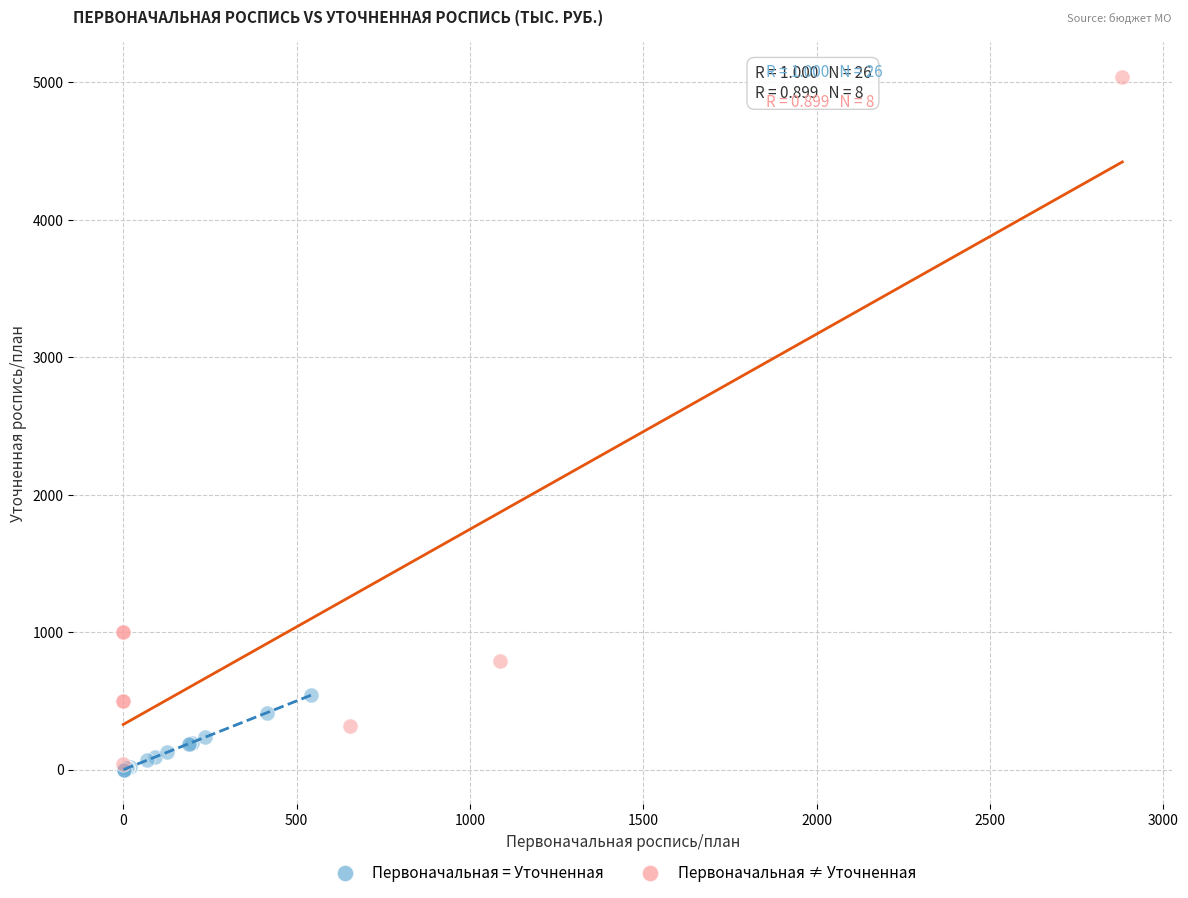

Which series has the largest Y range (max minus min)?

Первоначальная ≠ Уточненная